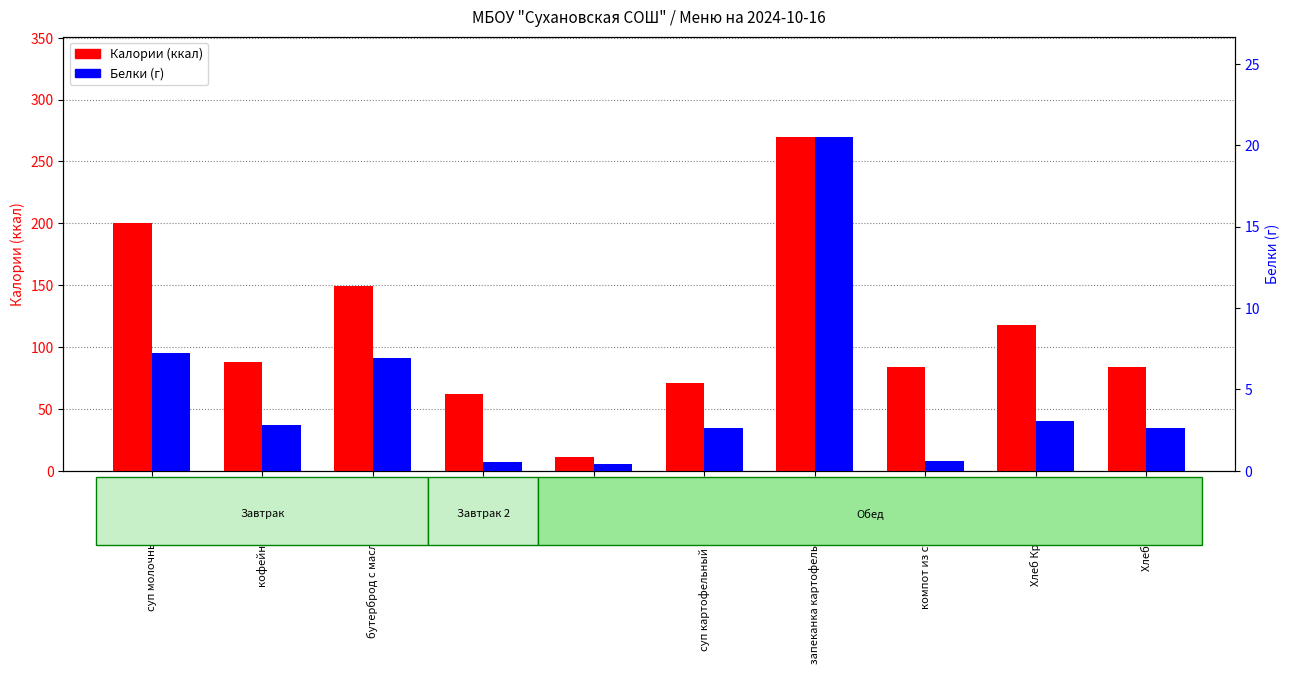

Which series has the widest spread of values?

Калории (ккал)